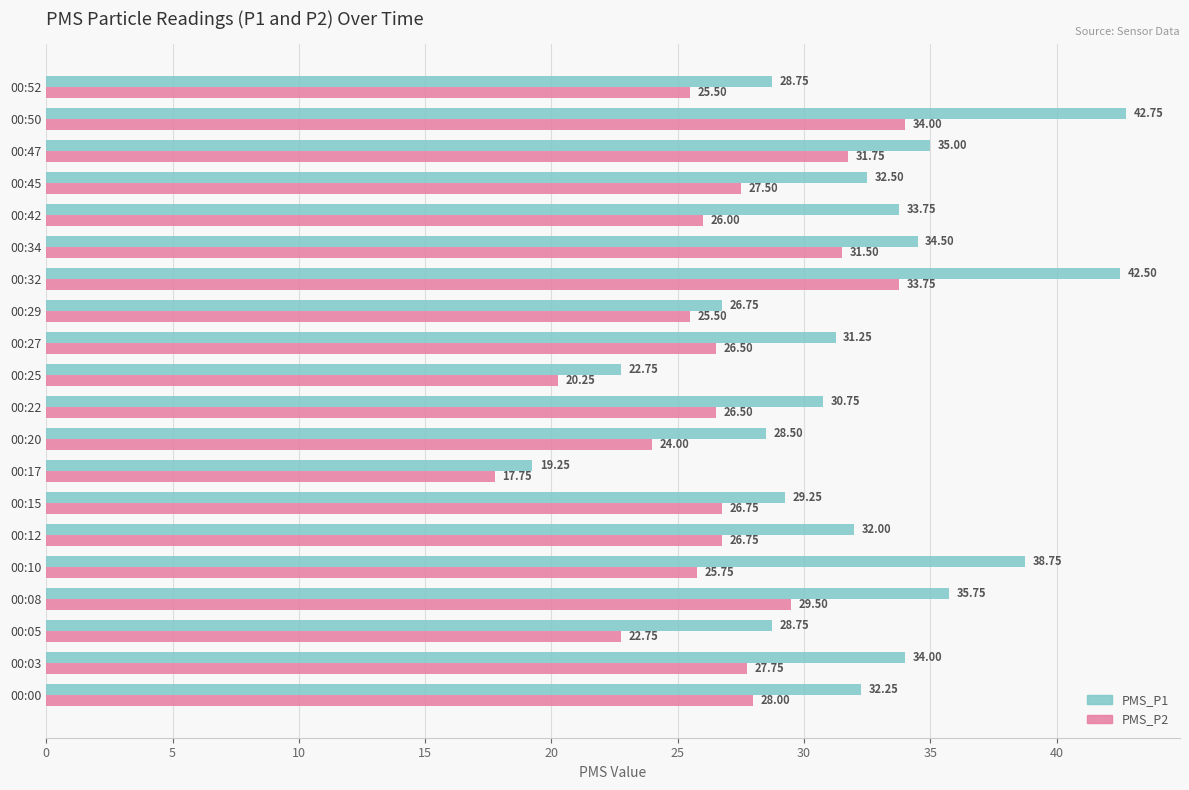

At which category is the sum across all series the highest?

00:50